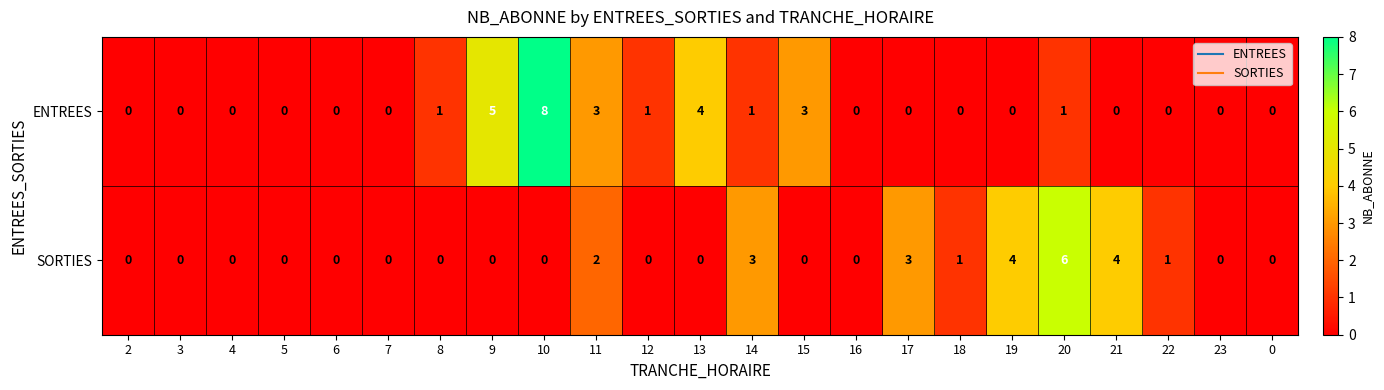

Count the number of categories in the chart.

23